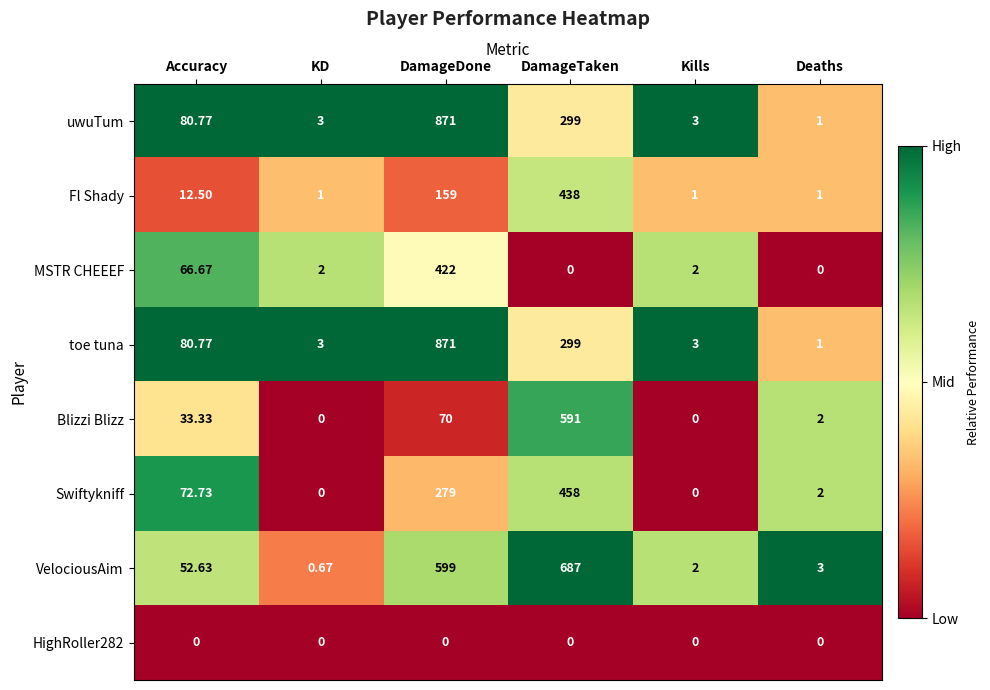

Which category has the highest value in the MSTR CHEEEF series?

DamageDone